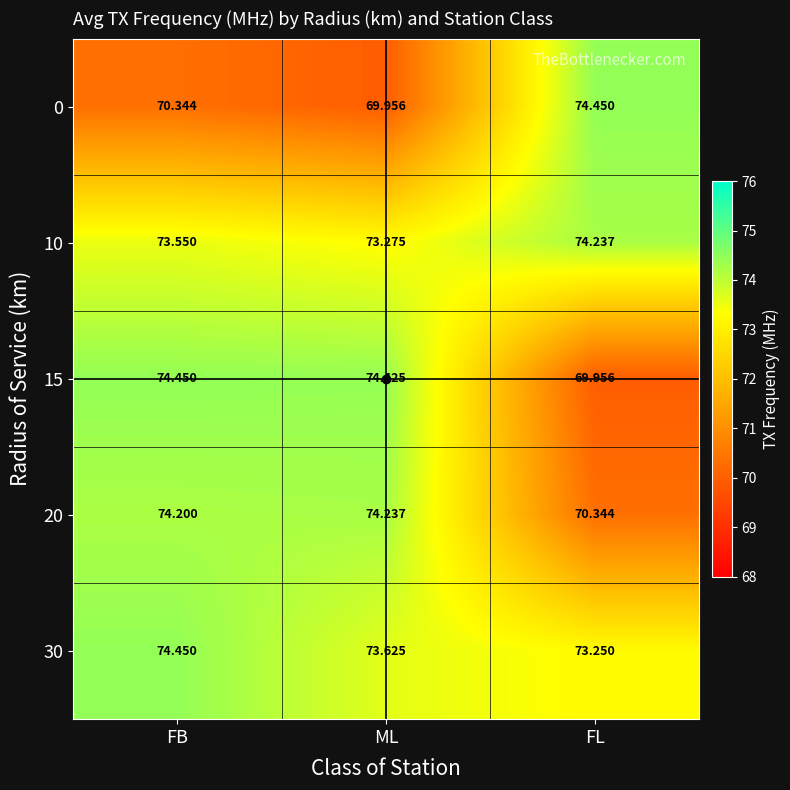

List the labels in order of 15 value, smallest first.

FL, ML, FB